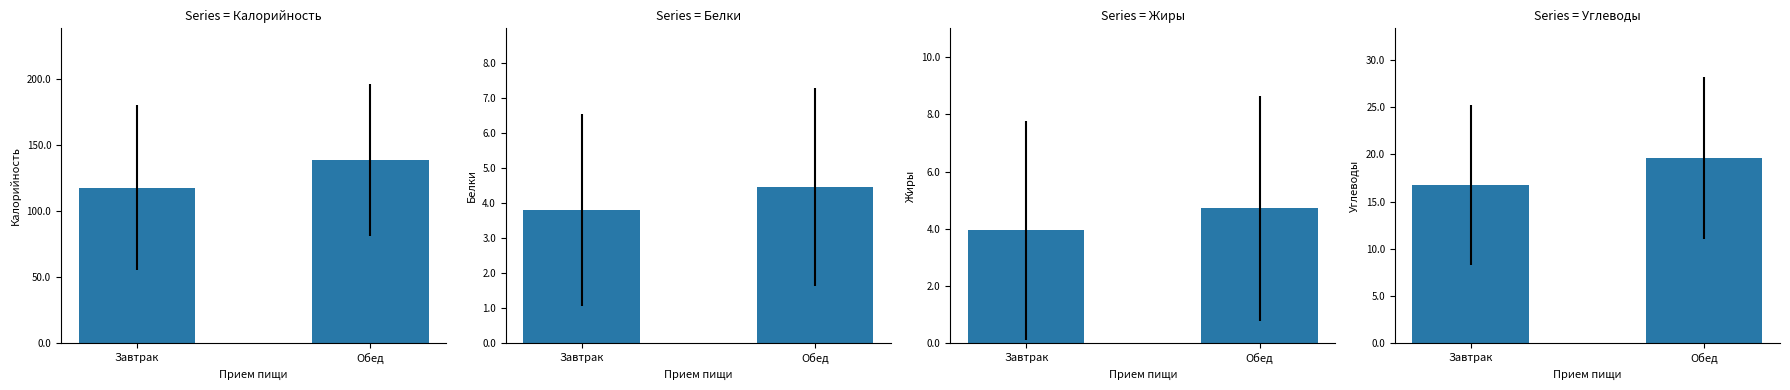

Is it true that Калорийность equals 240.3 at Обед?

False